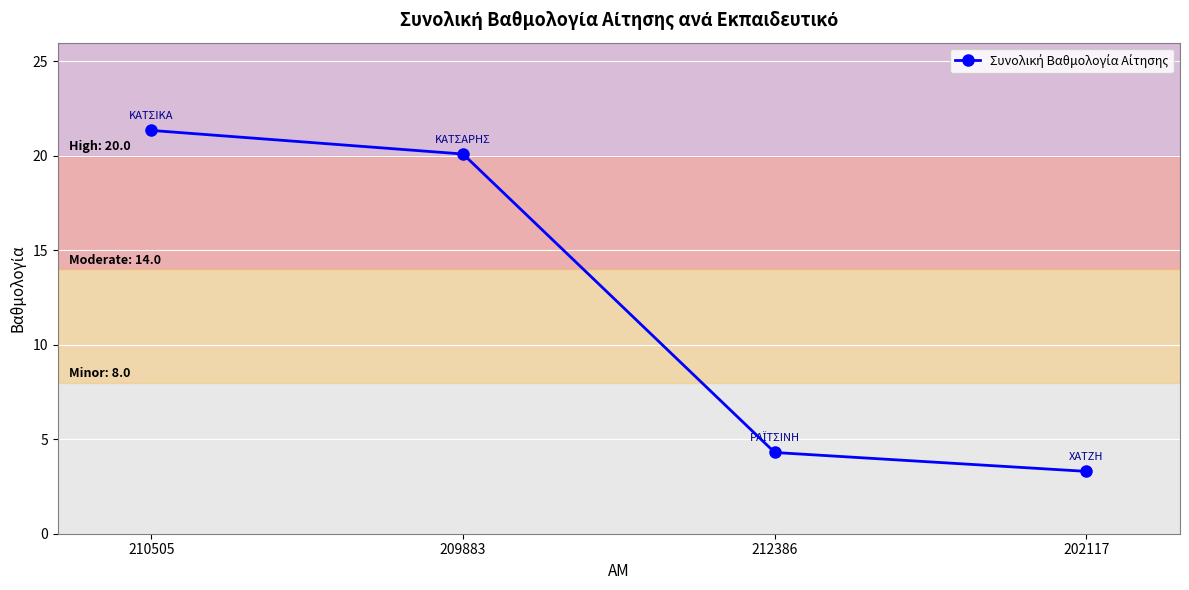

What is the average value?

12.3